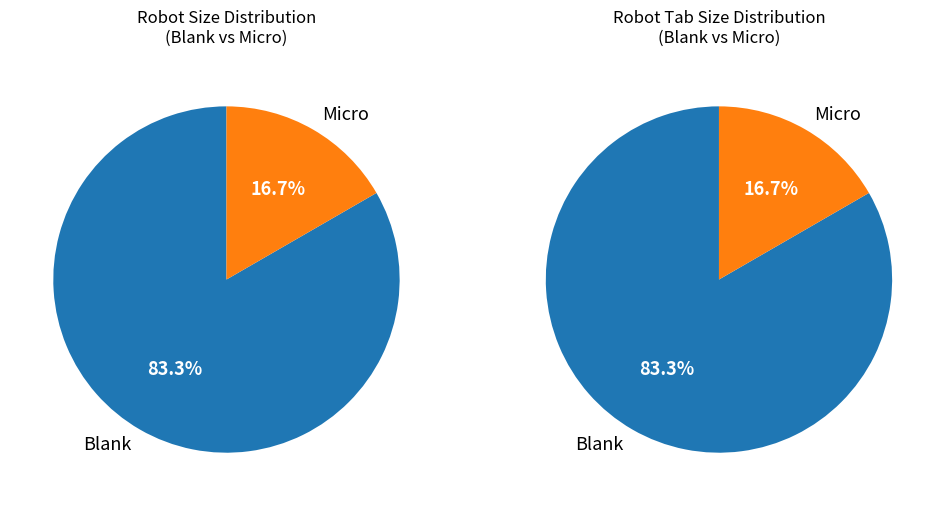

Which slice is the largest?

Blank